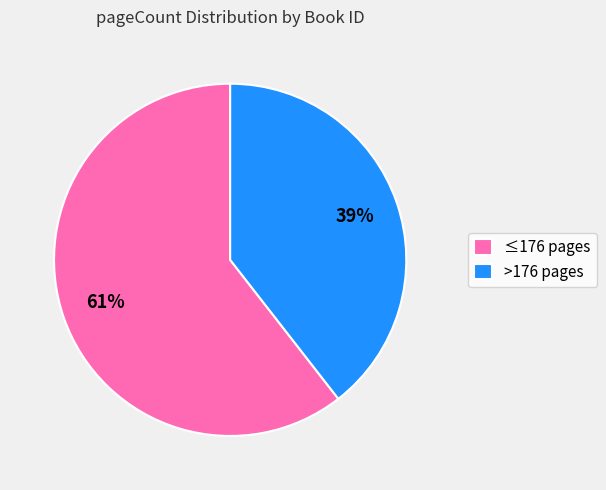

Count the number of slices in the pie.

2